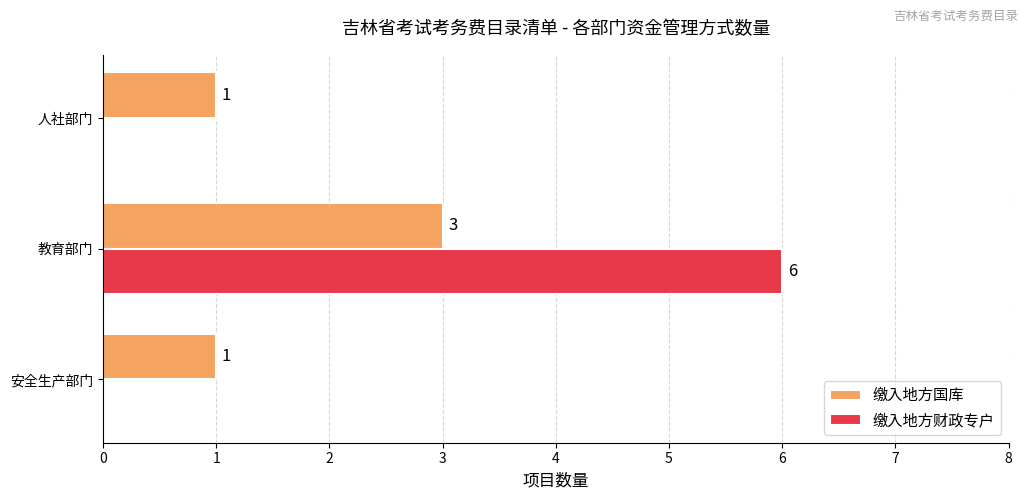

The value of 缴入地方国库 at 教育部门 is 3. True or false?

True